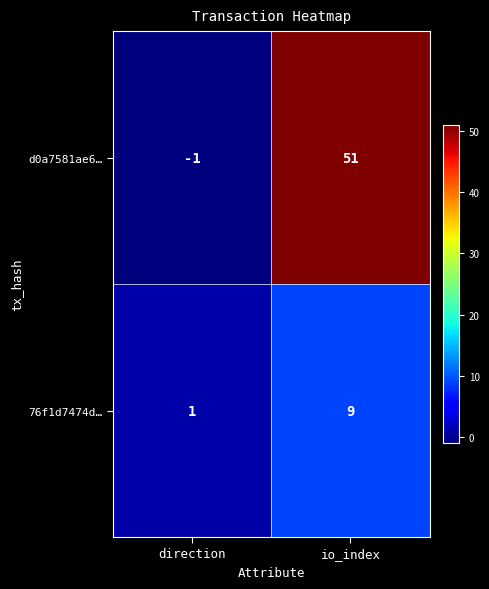

Reading left to right, transcribe all the data shown in this chart.

d0a7581ae6…: -1	51
76f1d7474d…: 1	9